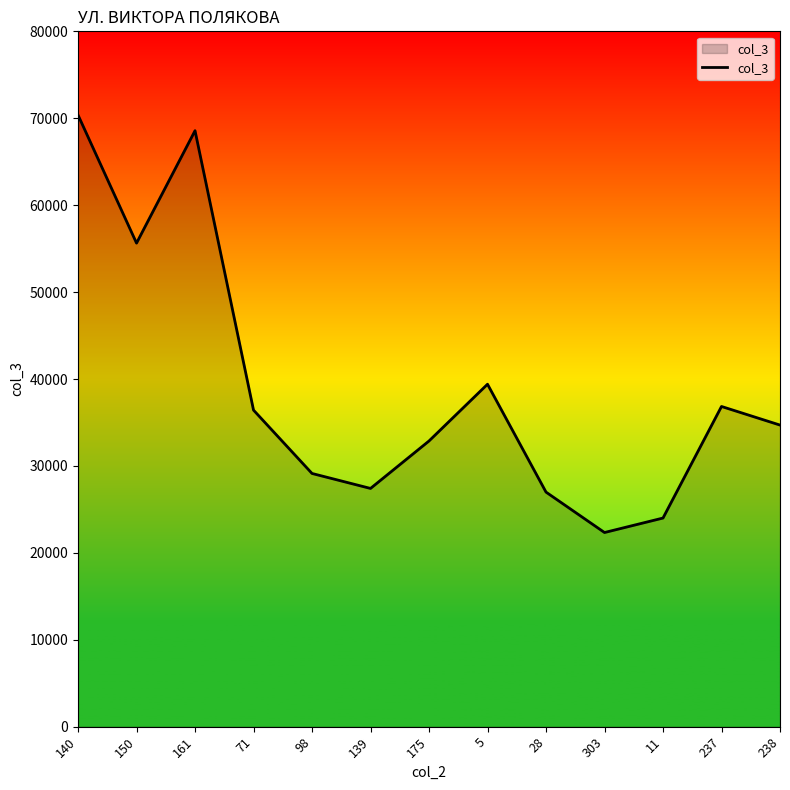

What is the difference between the maximum and minimum values?

48033.8